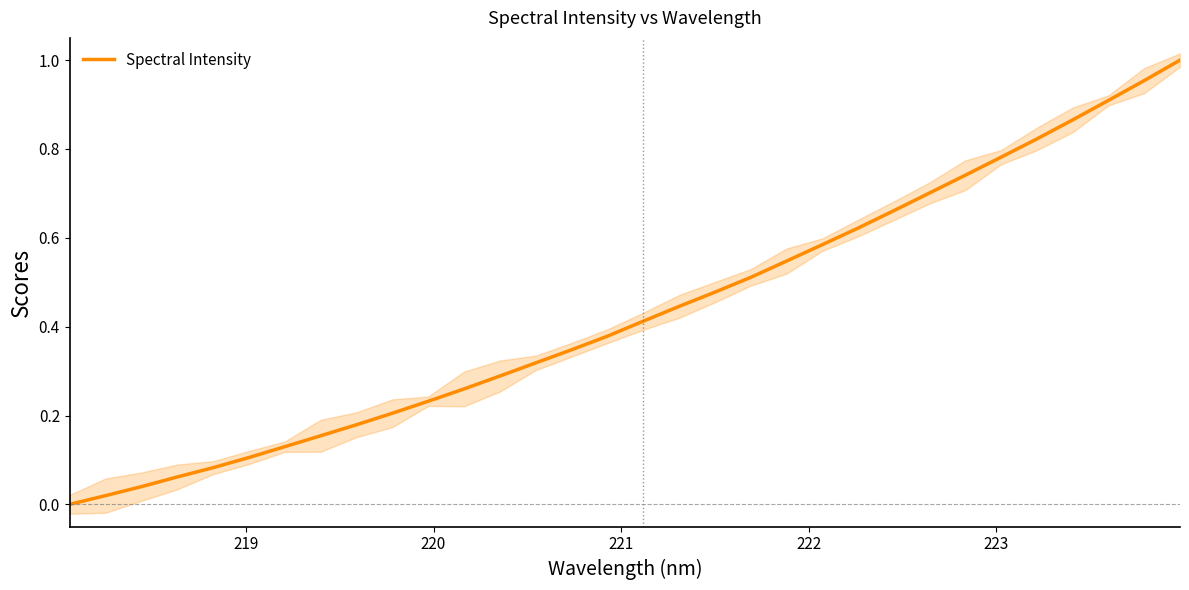

What is the value of the 12th point from the left?

0.3